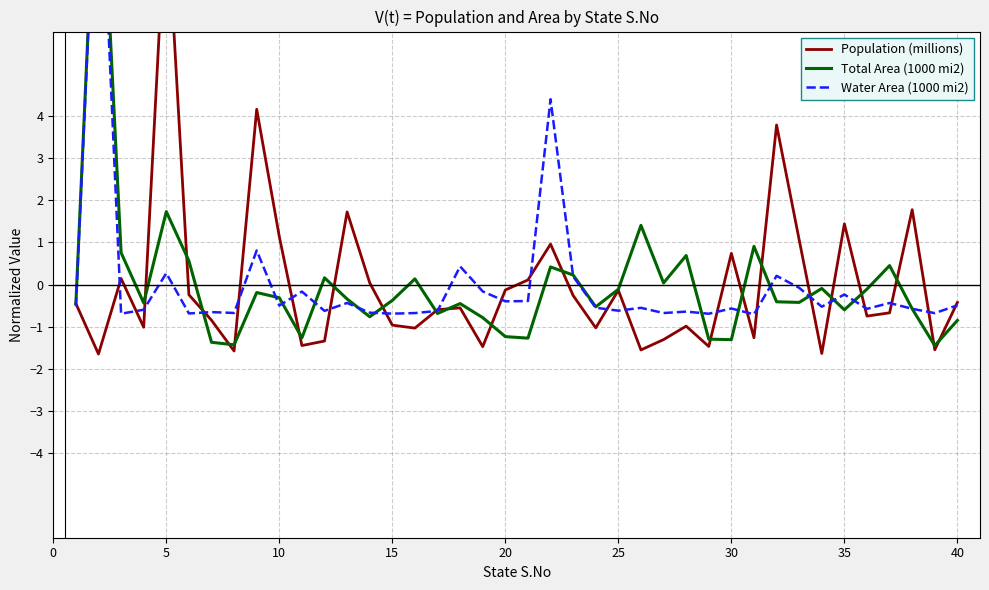

What is the minimum value for Water Area (1000 mi2)?

-0.7